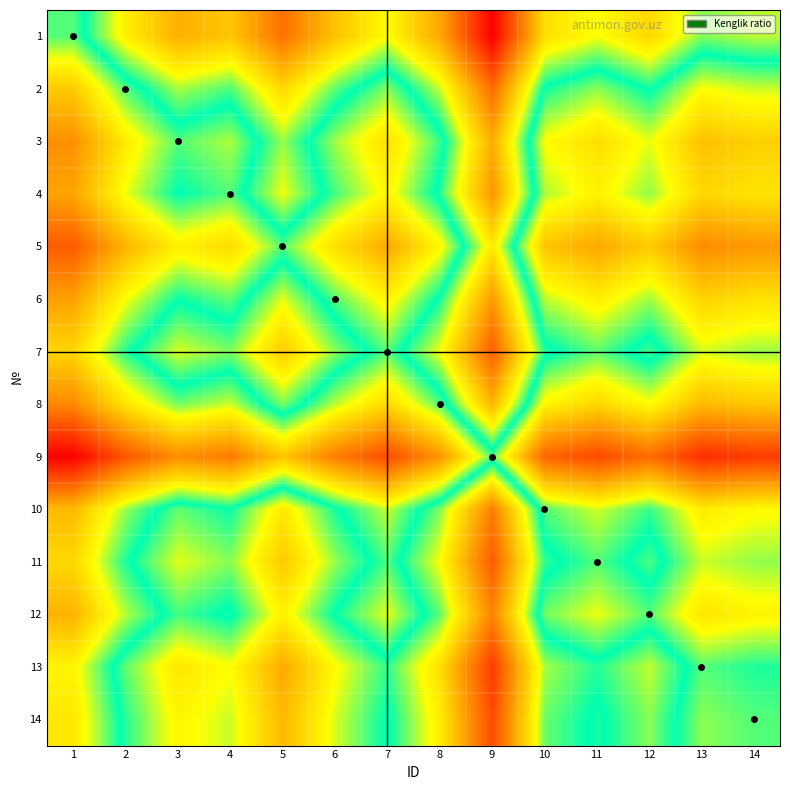

At which category is the sum across all series the highest?

9